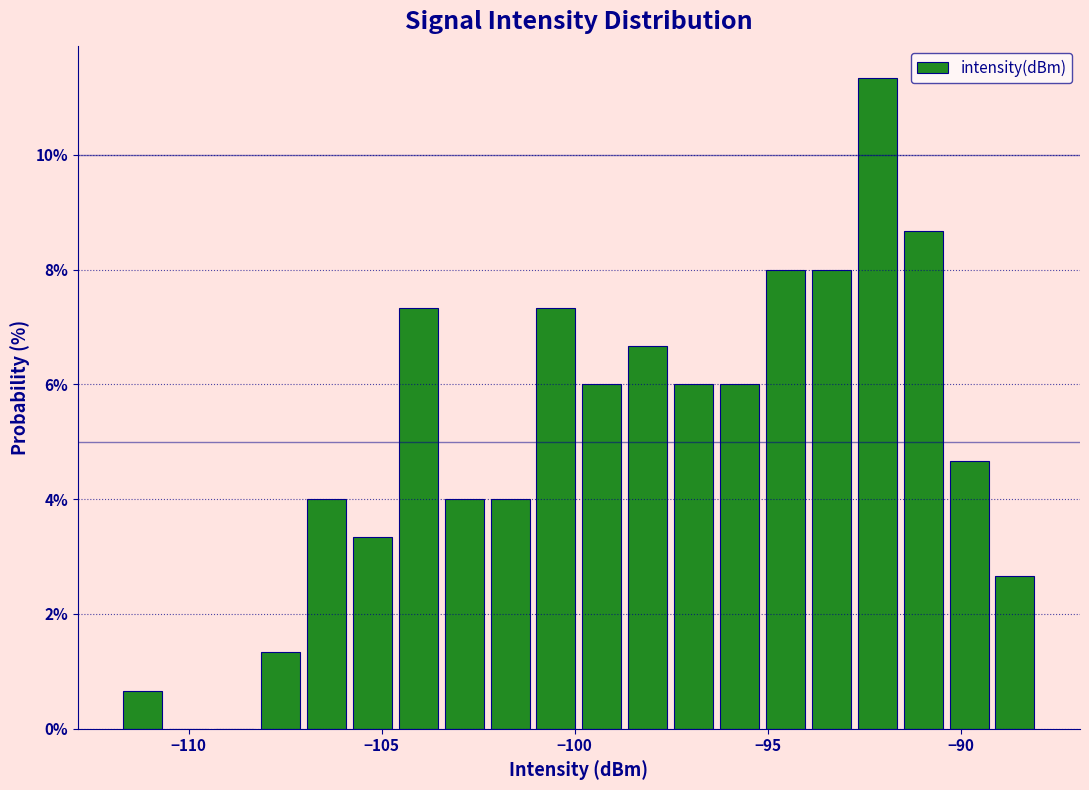

Read against the x-axis, roughly where is the centre of the tallest bar?

-92.0